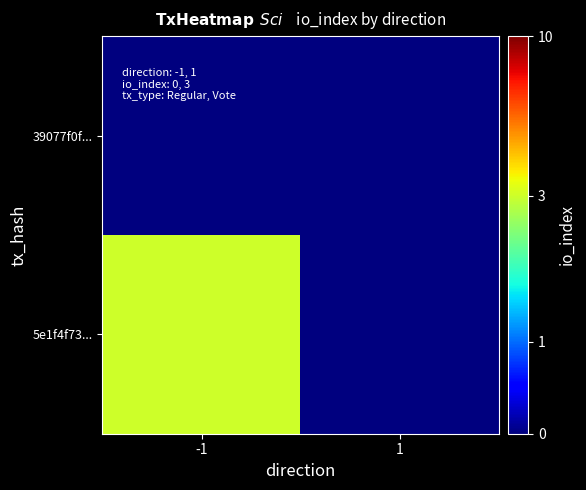

Which series has the largest range (max minus min)?

5e1f4f73...